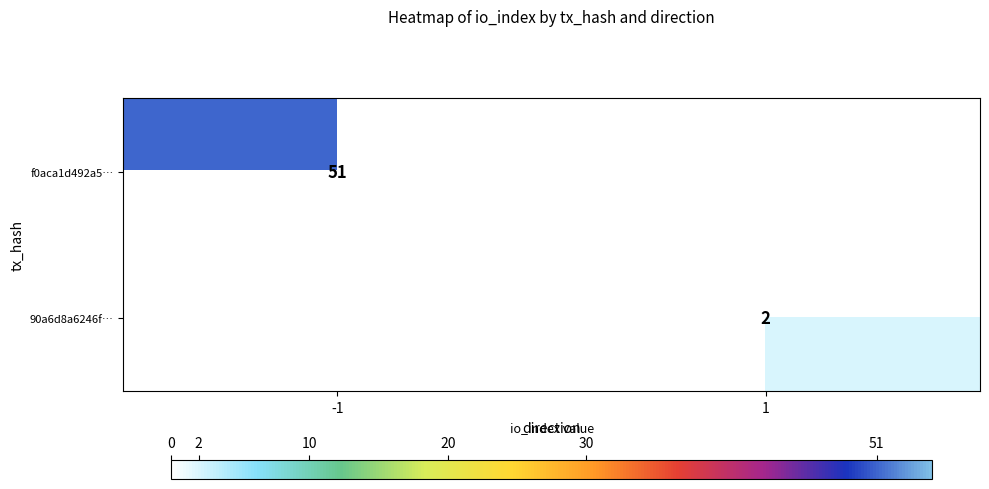

Which category has the lowest value across all series?

1